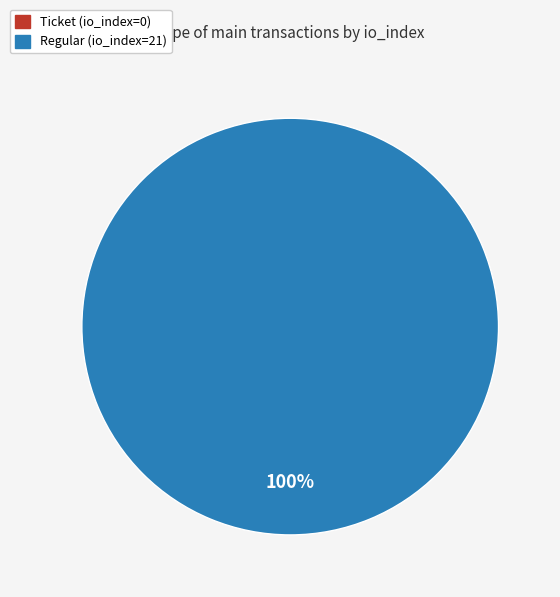

Does Ticket (io_index=0) represent more than half of the total?

No